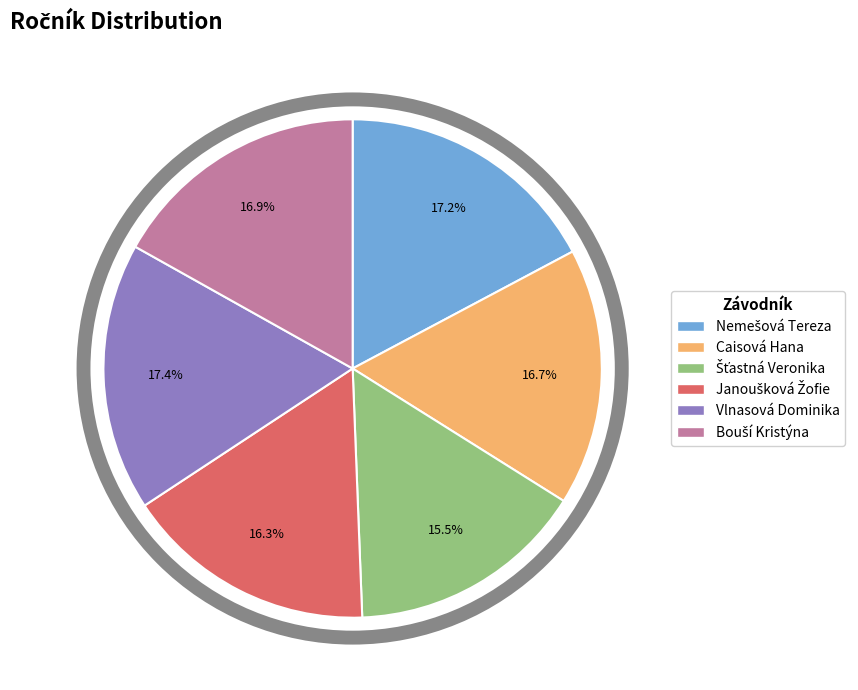

The Caisová Hana slice represents 17% of the pie. True or false?

True